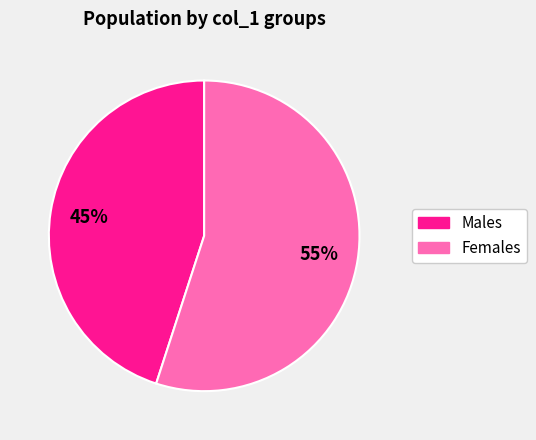

Count the number of slices in the pie.

2